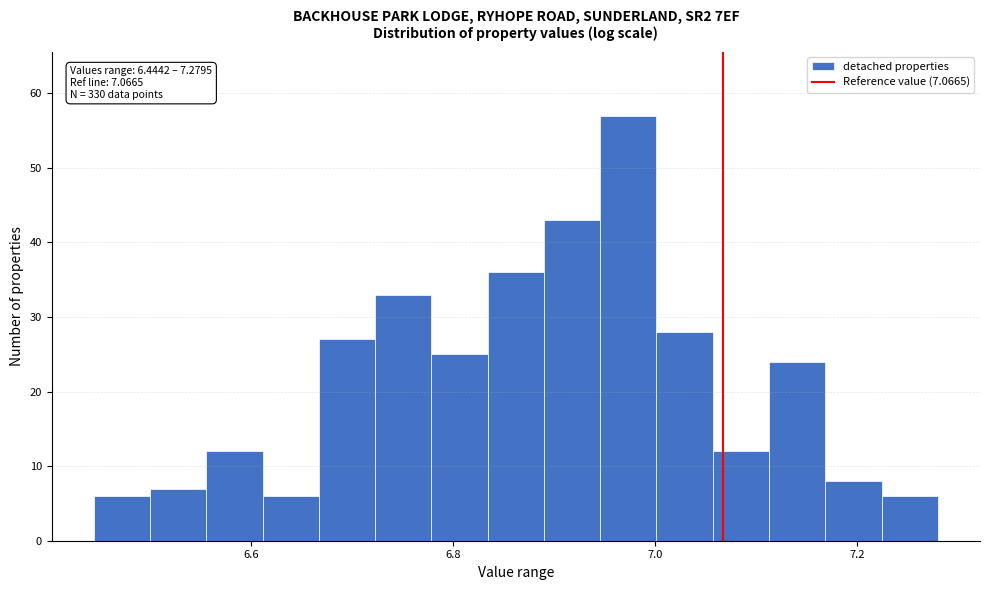

Read against the x-axis, roughly where is the centre of the tallest bar?

6.98